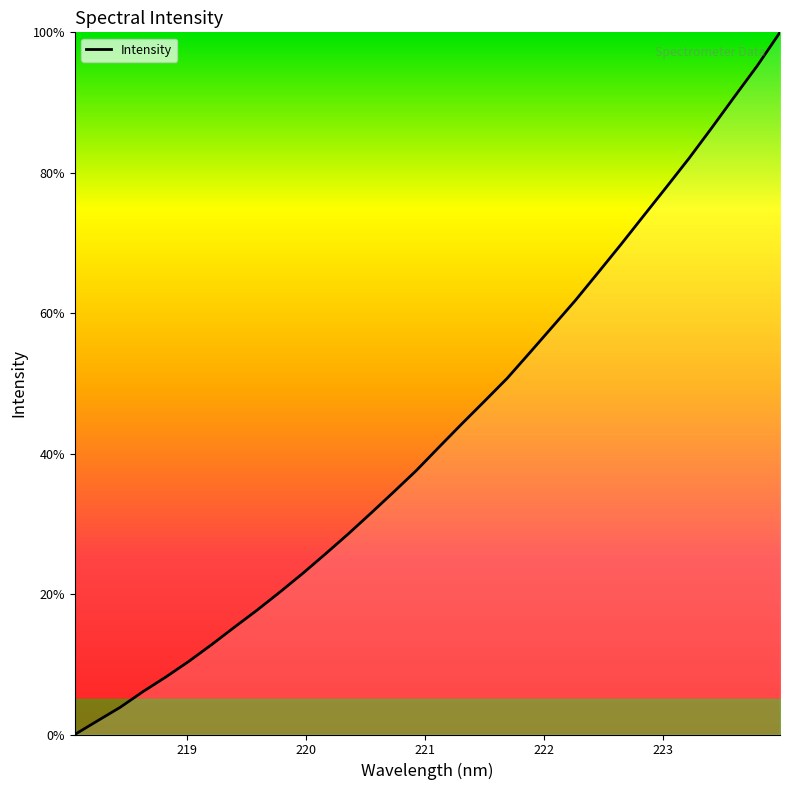

What is the maximum value shown in the chart?

100.0